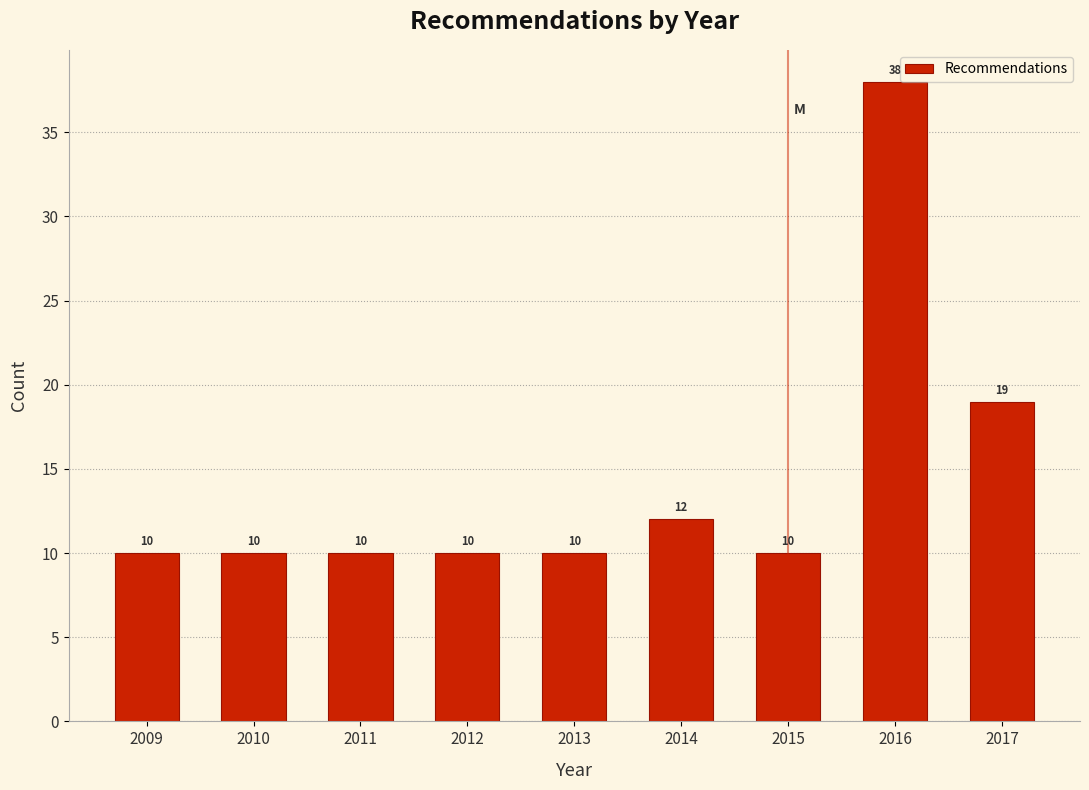

Reading right to left, extract all data points from this chart.

19	38	10	12	10	10	10	10	10